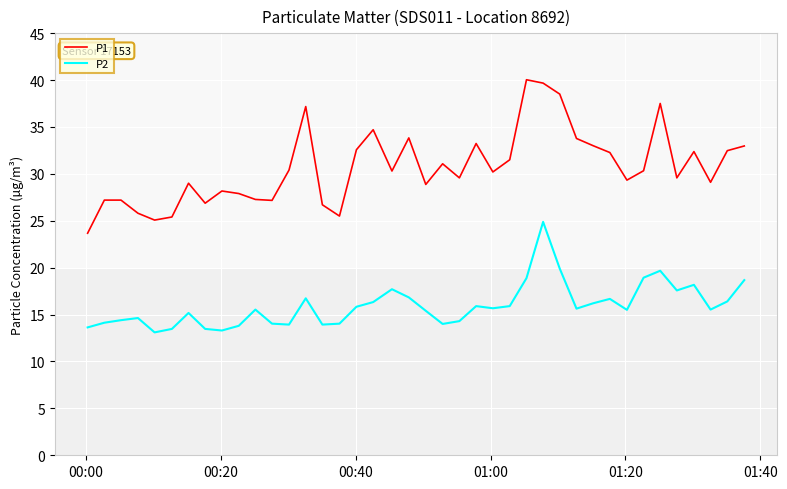

Which series has the largest total across all categories?

P1